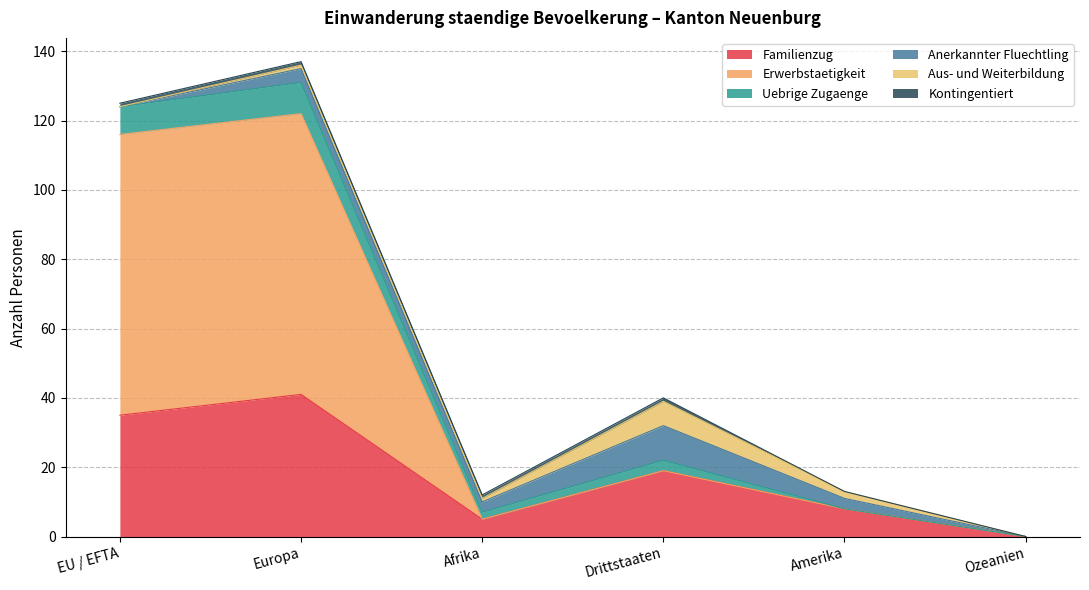

The Familienzug series shows 5 at Afrika. True or false?

True